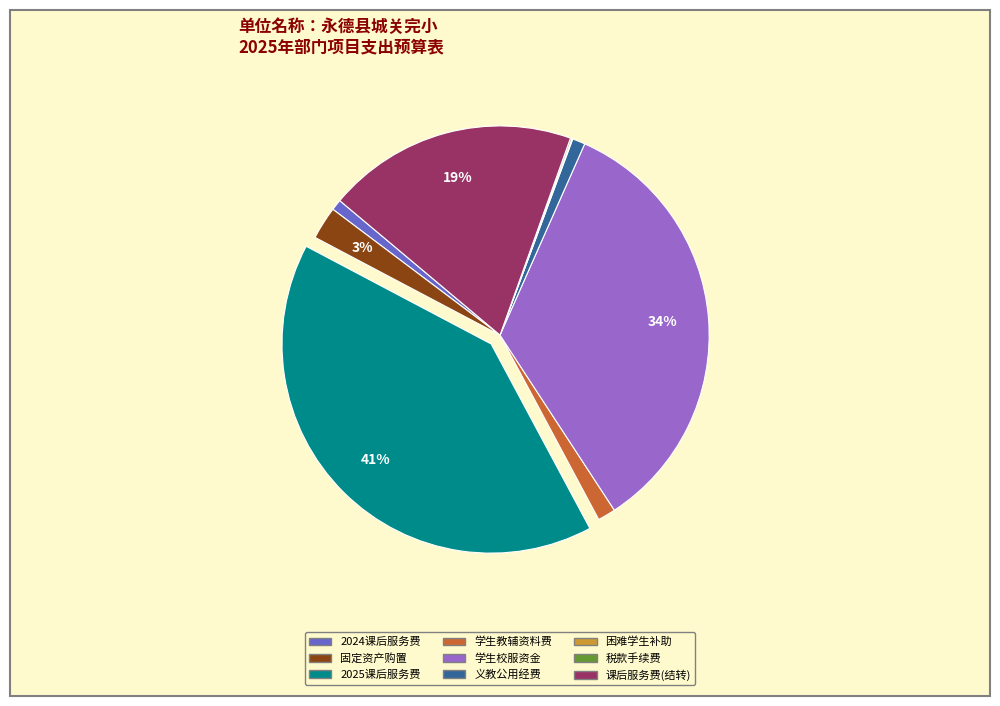

Does any single category account for the majority?

No